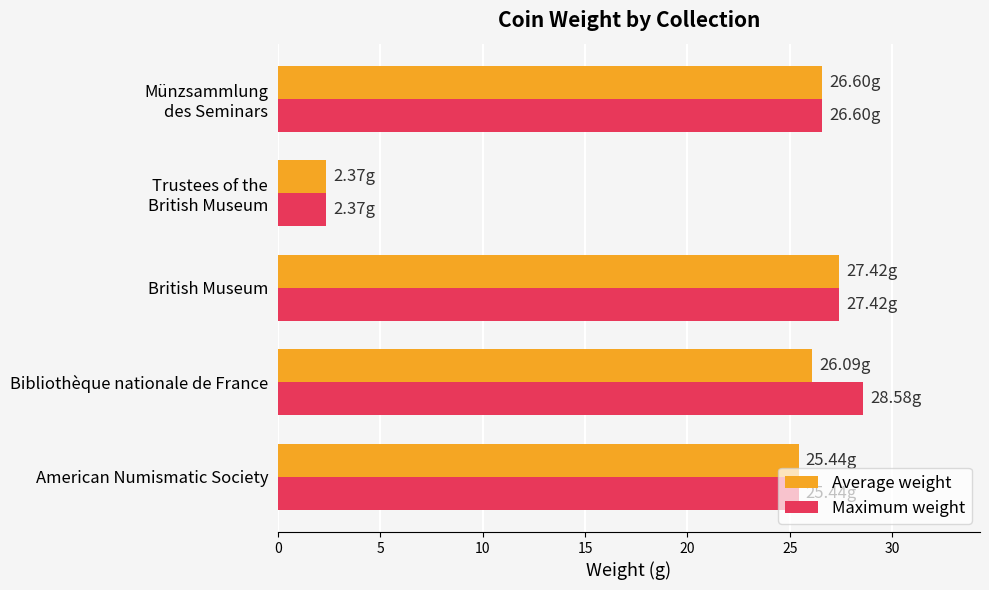

What are all the series names shown in the legend?

Average weight, Maximum weight